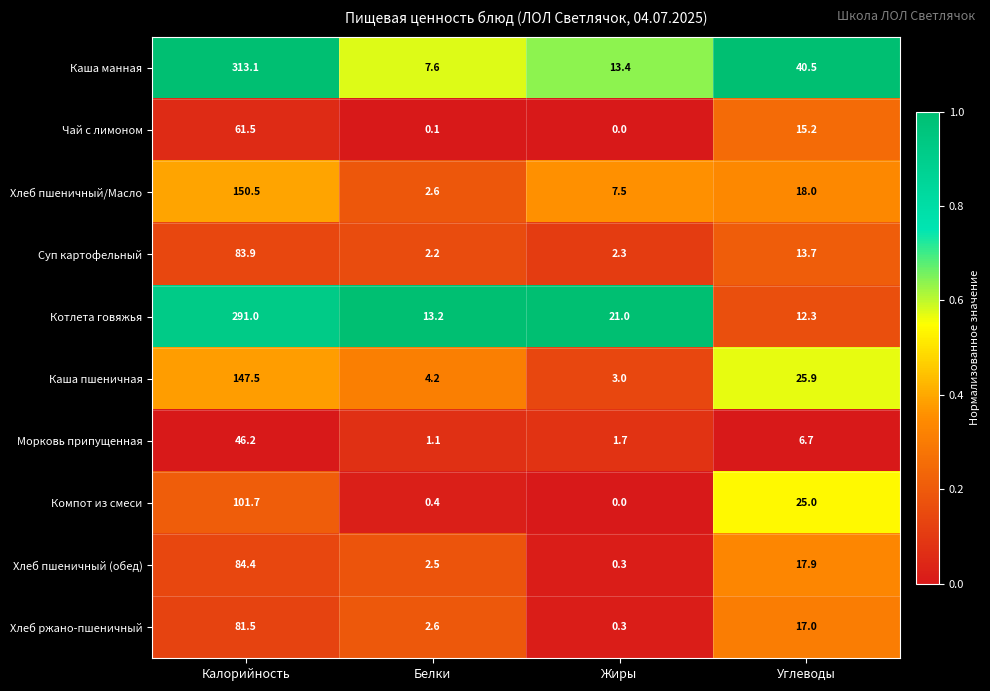

Rank the series at Углеводы from highest to lowest value.

Каша манная, Каша пшеничная, Компот из смеси, Хлеб пшеничный/Масло, Хлеб пшеничный (обед), Хлеб ржано-пшеничный, Чай с лимоном, Суп картофельный, Котлета говяжья, Морковь припущенная